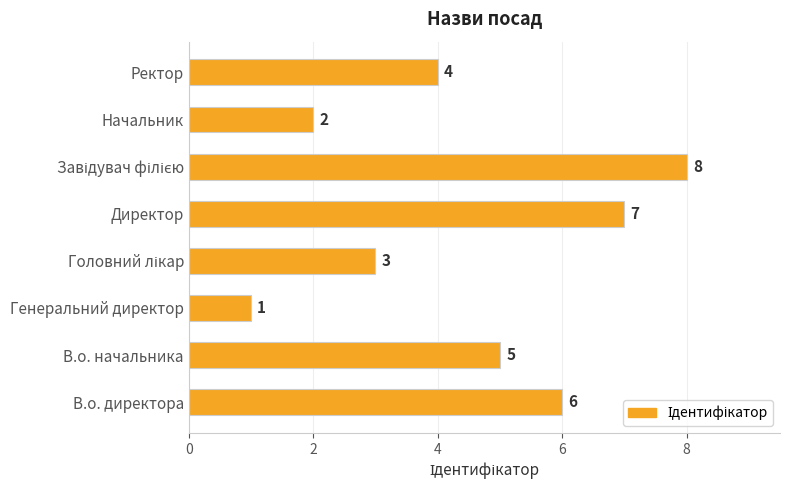

Reading bottom to top, extract all data points from this chart.

6	5	1	3	7	8	2	4